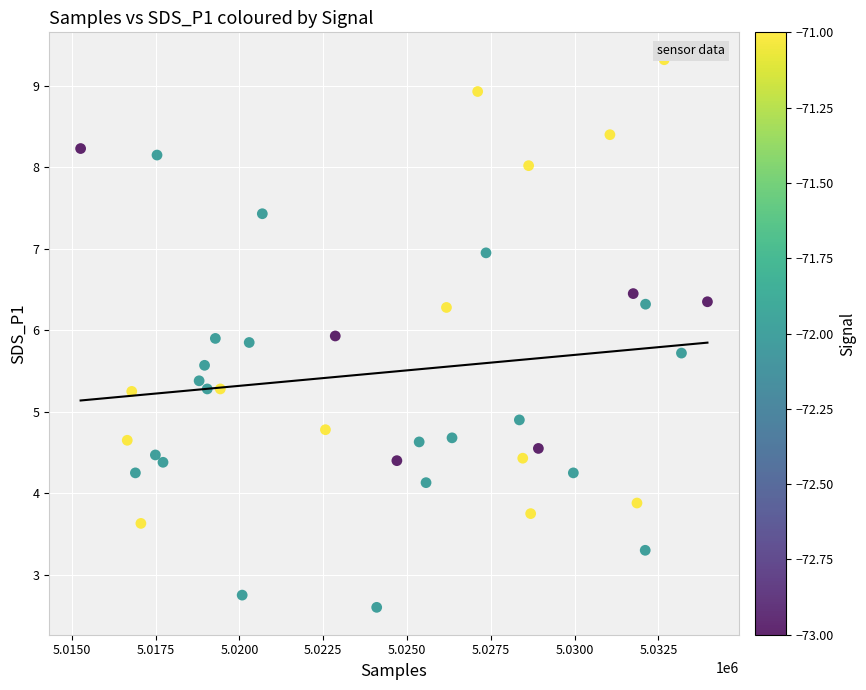

What Y value in the scatter plot is closest to 5?

4.9